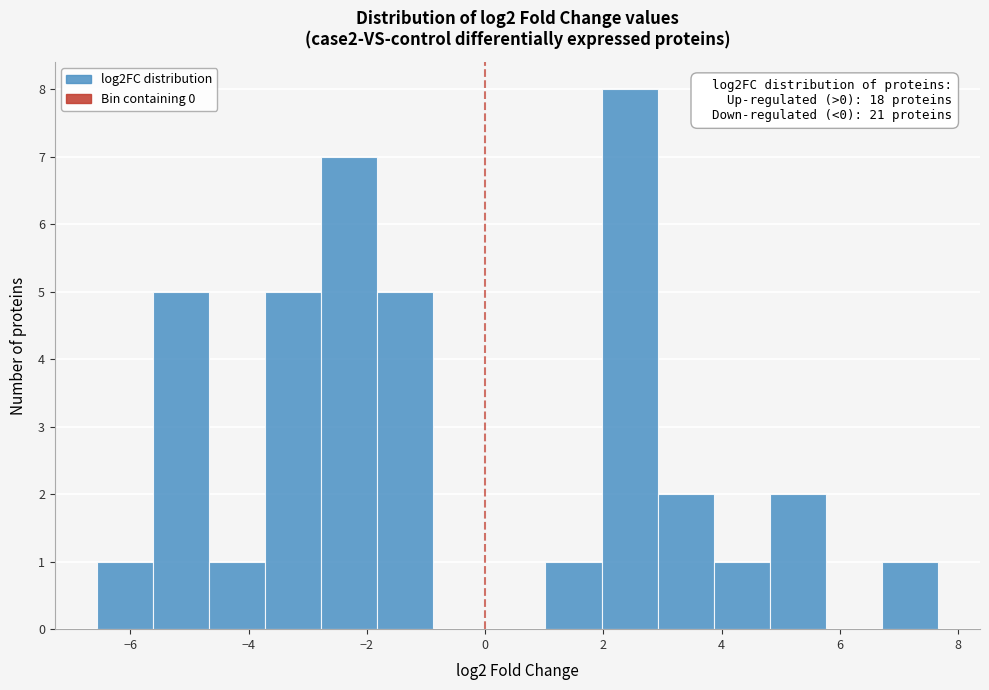

Over which range of the x-axis is the bar tallest?

2.0 to 3.0